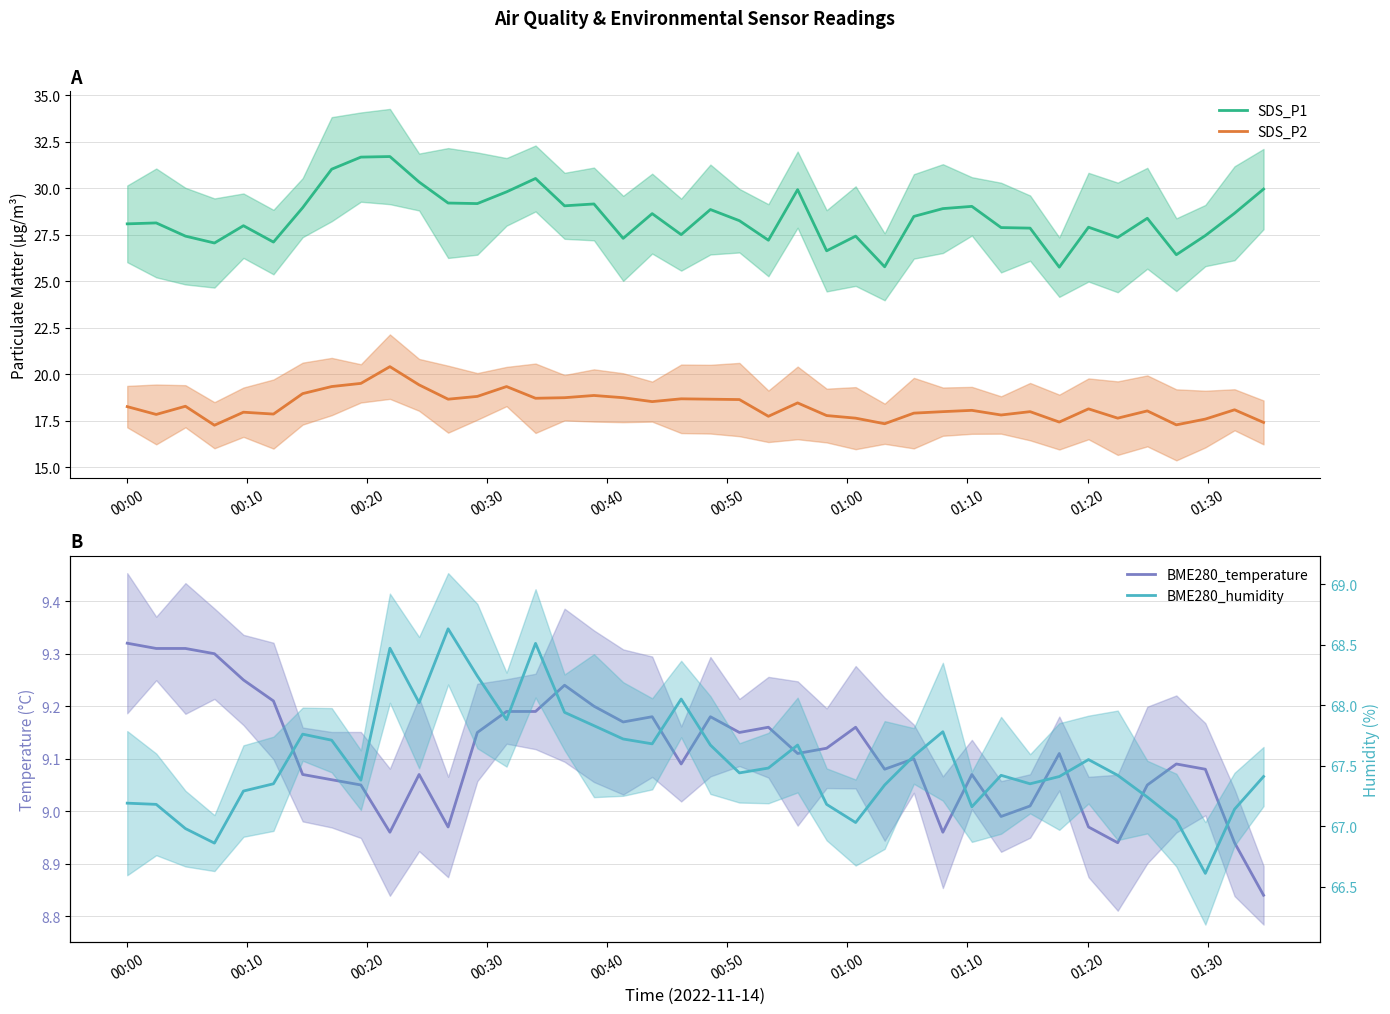

What are all the series names shown in the legend?

SDS_P1, SDS_P2, BME280_temperature, BME280_humidity